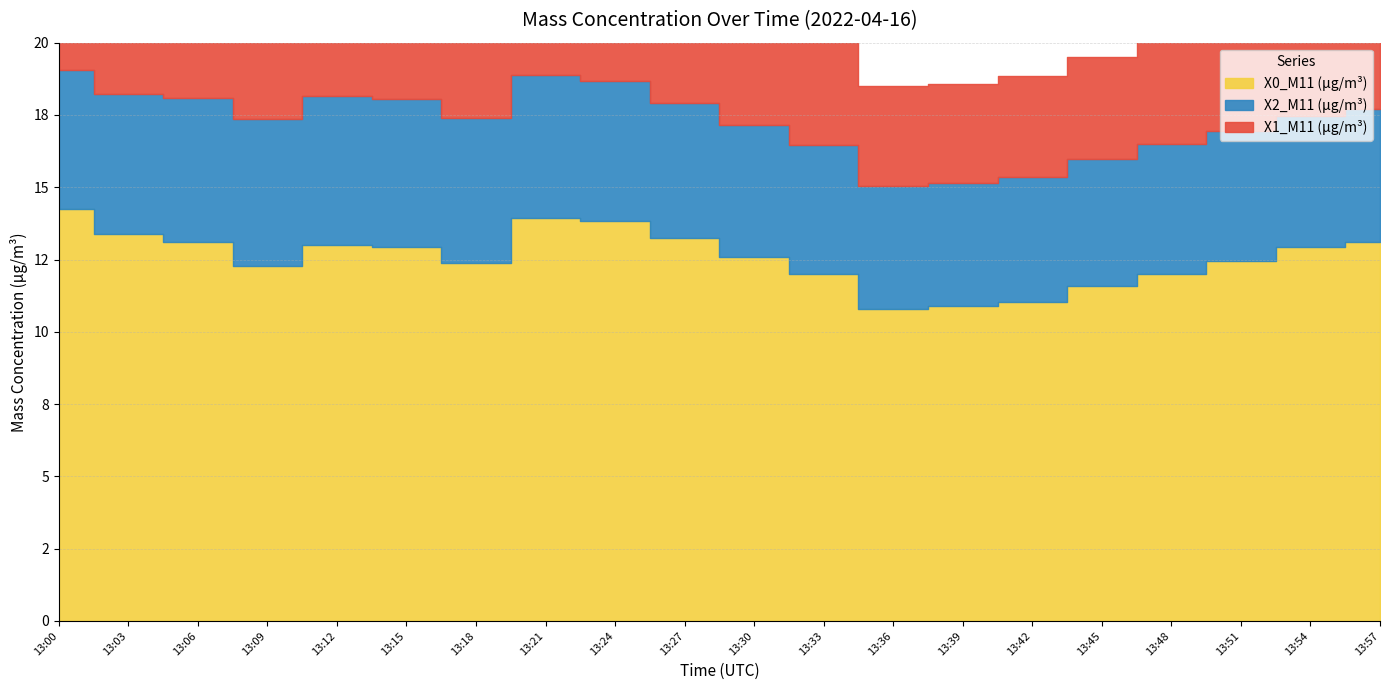

What are all the series names shown in the legend?

X0_M11 (μg/m³), X2_M11 (μg/m³), X1_M11 (μg/m³)